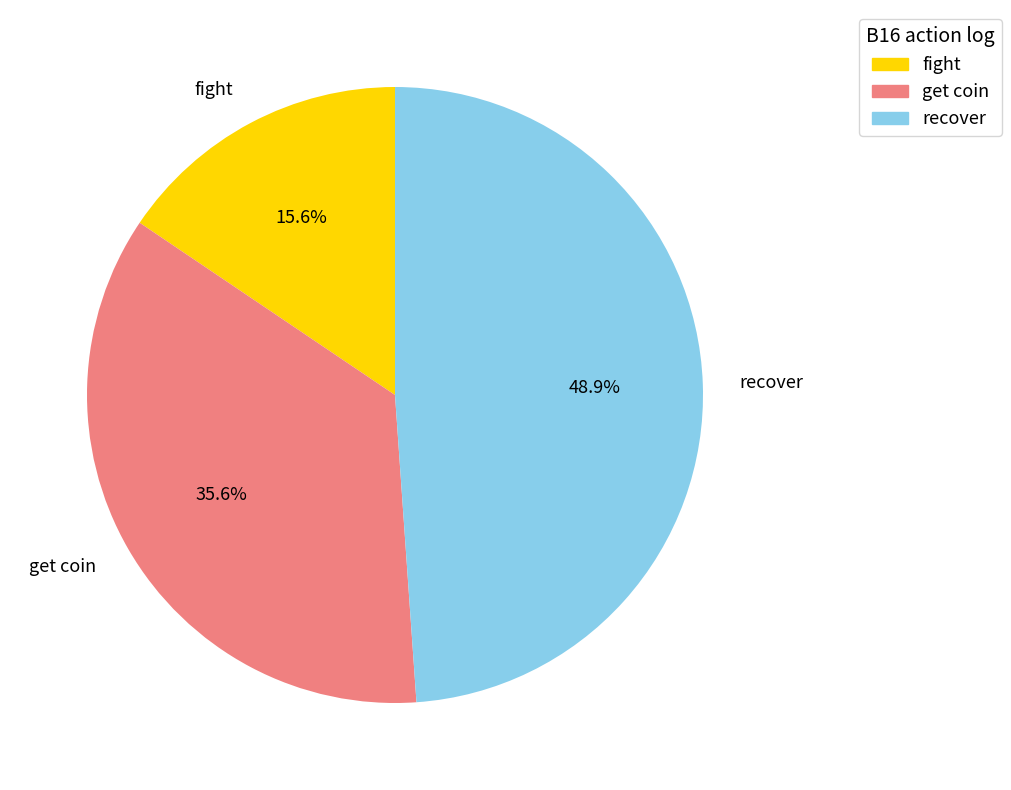

Which category has the biggest portion of the pie?

recover